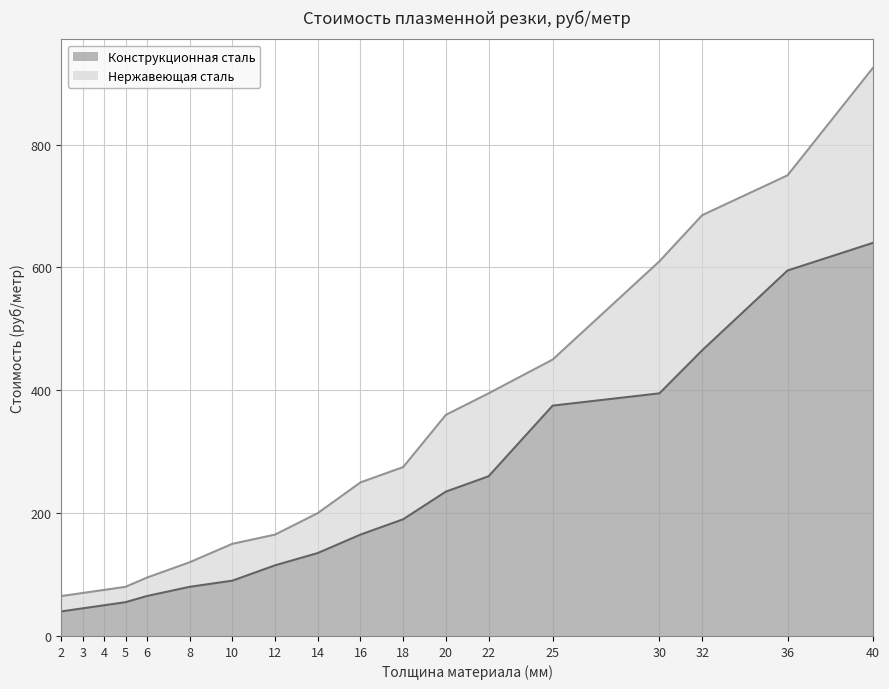

True or false: Конструкционная сталь and Нержавеющая сталь cross at least once.

False